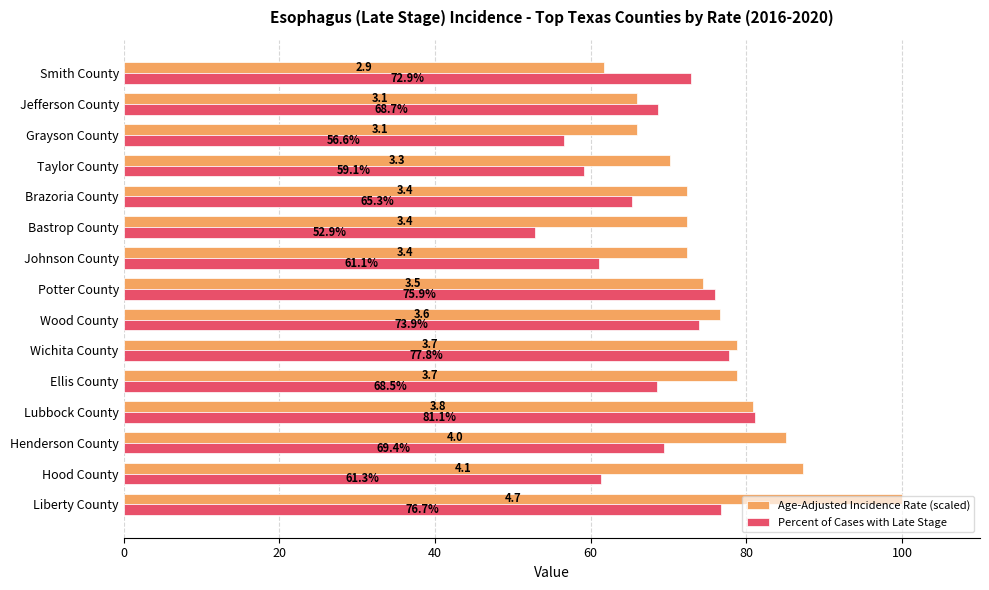

What are all the series names shown in the legend?

Age-Adjusted Incidence Rate (scaled), Percent of Cases with Late Stage